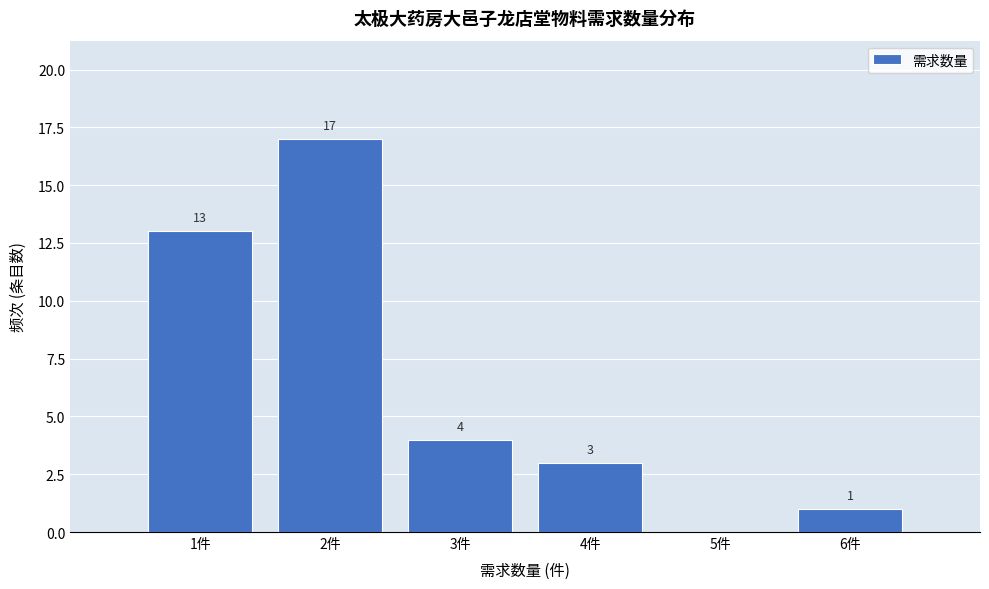

Over which range of the x-axis is the bar tallest?

1.5 to 2.5